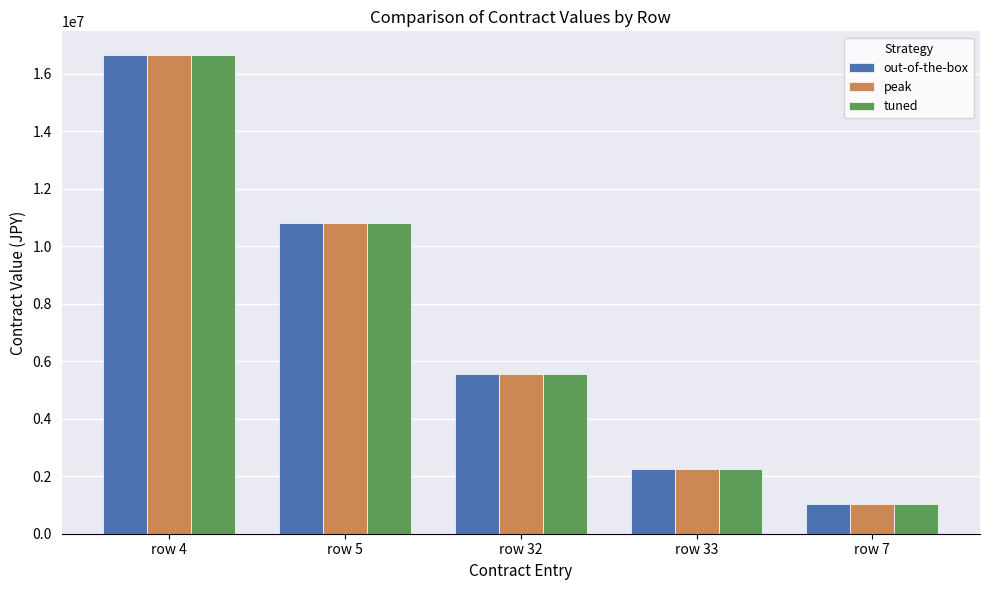

Where is peak nearest to the value 8834680?

row 5